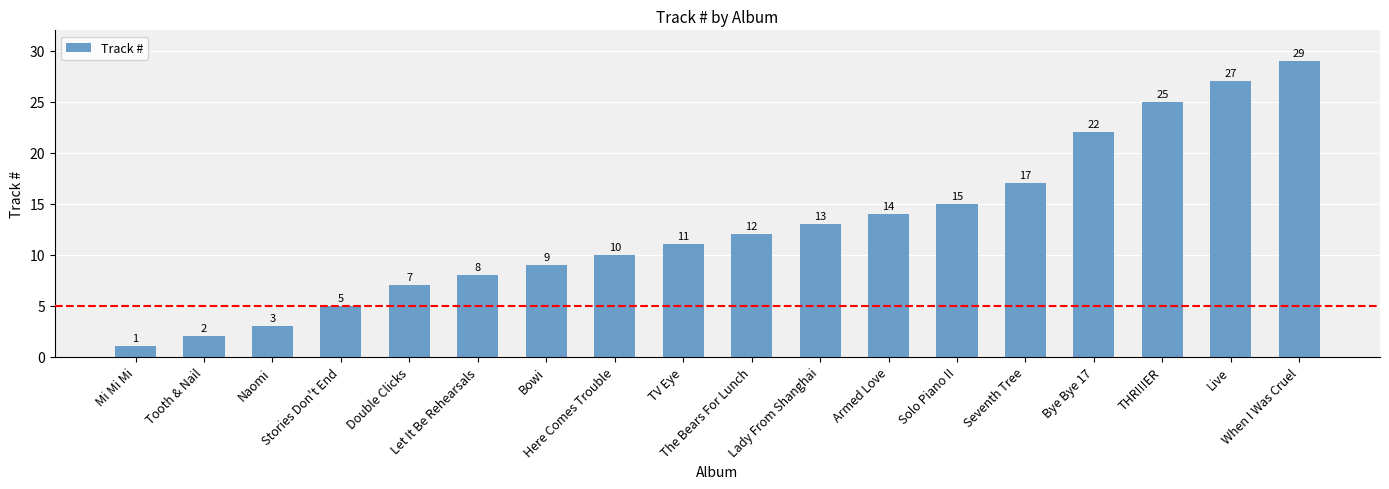

What is the smallest value displayed?

1